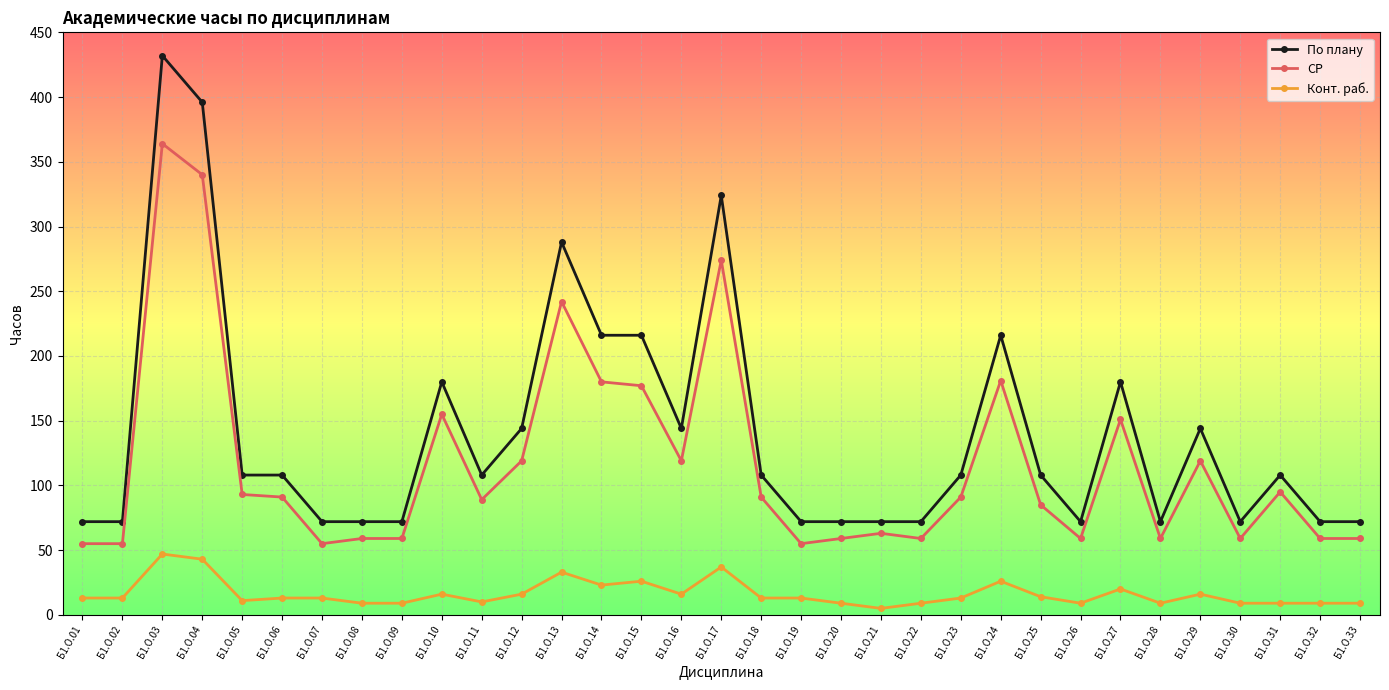

What is the spread (max minus min) of values at Б1.О.18?

95